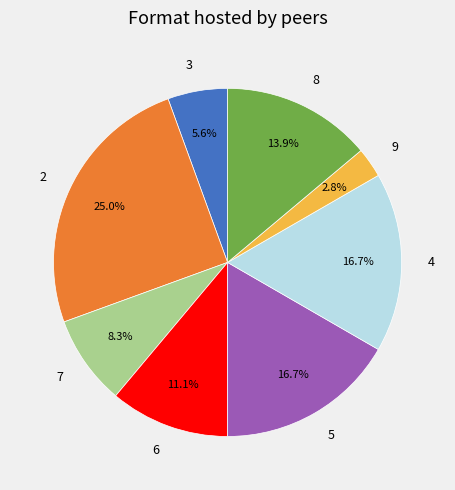

How many slices are in this pie chart?

8